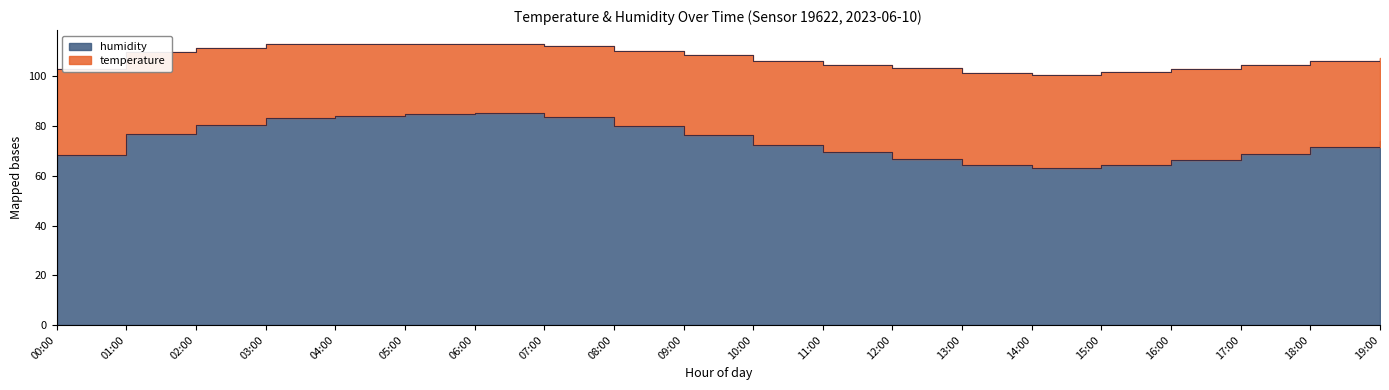

Which series has the largest range (max minus min)?

temperature